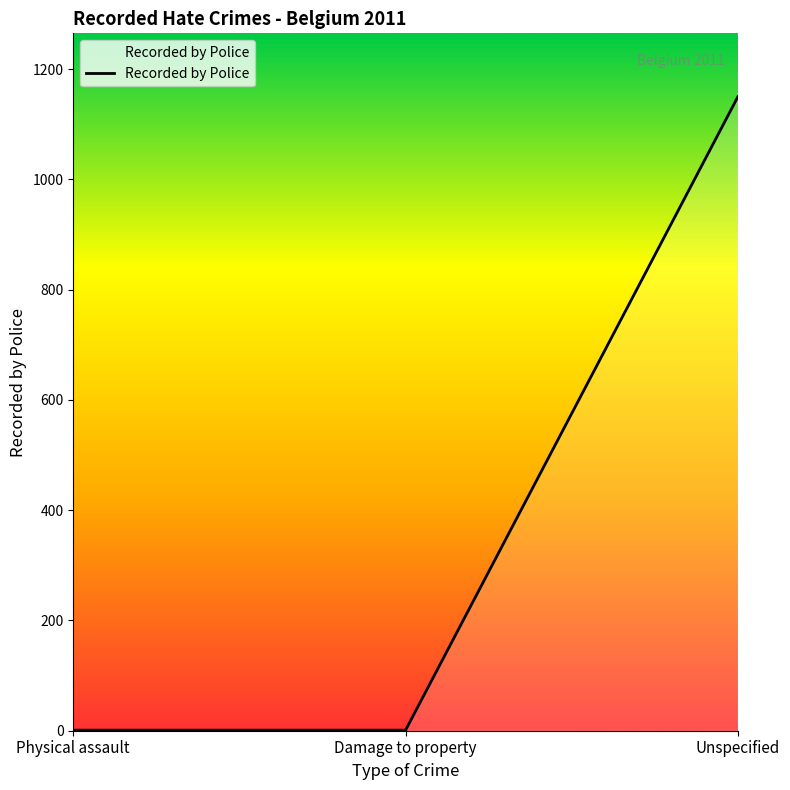

What is the average value?

384